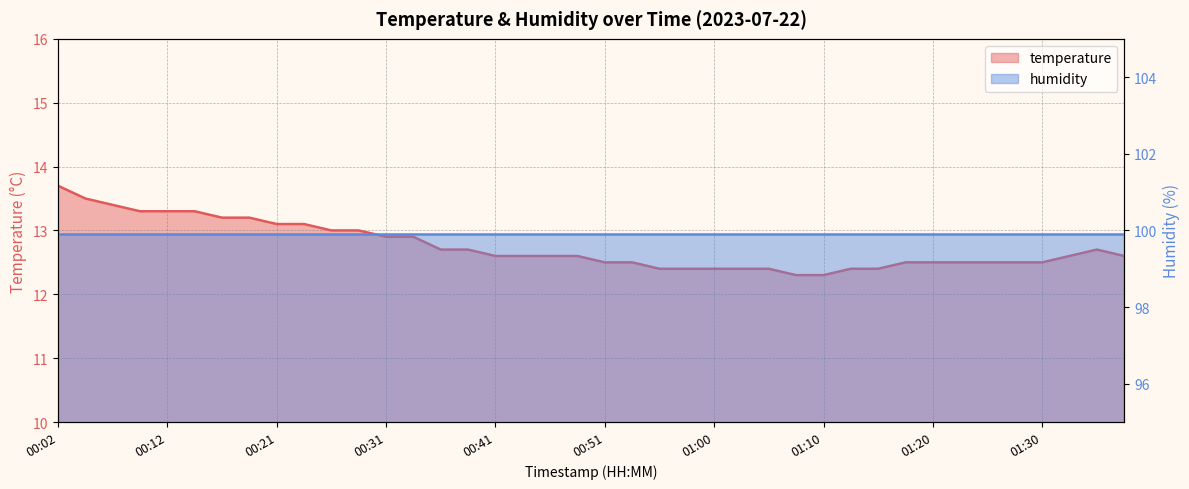

What is the ratio of the value at 00:48 to the value at 01:10?

1.0